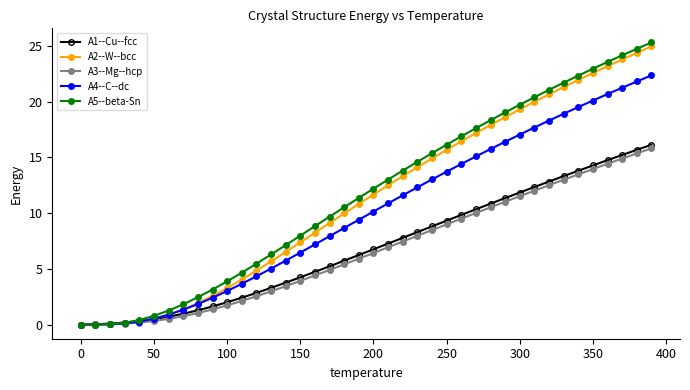

What is the value of the A1--Cu--fcc point at the 40th from the left?

16.1